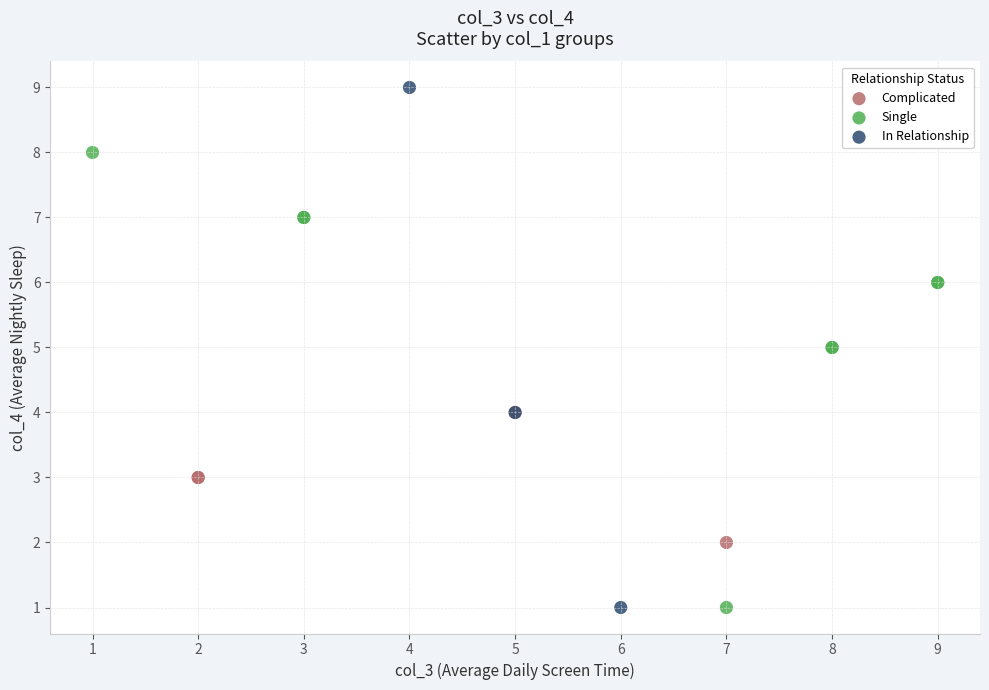

Which series has the widest spread of Y values?

In Relationship